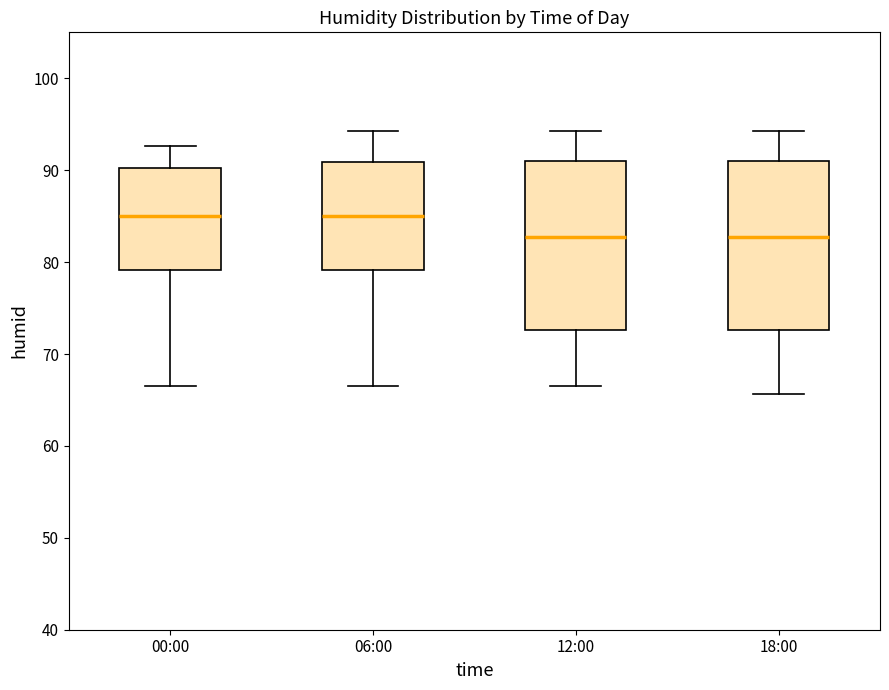

Reading left to right, read every box against the y-axis: the position of its median line, the range the box covers, and the ends of its whiskers. The values are not printed on the chart, so give them approximately, as read against the axis.

00:00: median 85, box 79 to 90, whiskers 67 to 93
06:00: median 85, box 79 to 91, whiskers 67 to 94
12:00: median 83, box 73 to 91, whiskers 67 to 94
18:00: median 83, box 73 to 91, whiskers 66 to 94